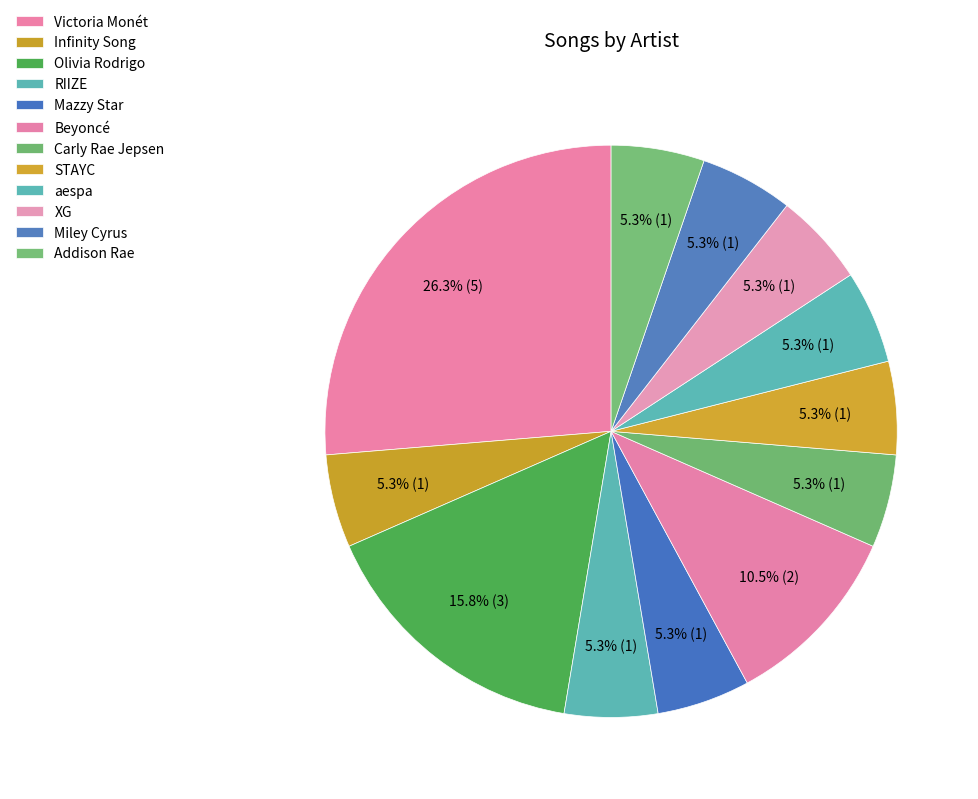

How many segments does this pie chart have?

12